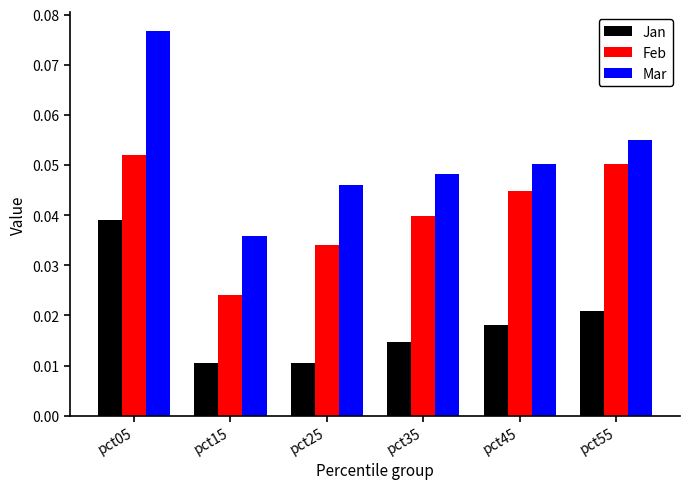

List the series in order of their peak value, highest first.

Mar, Feb, Jan